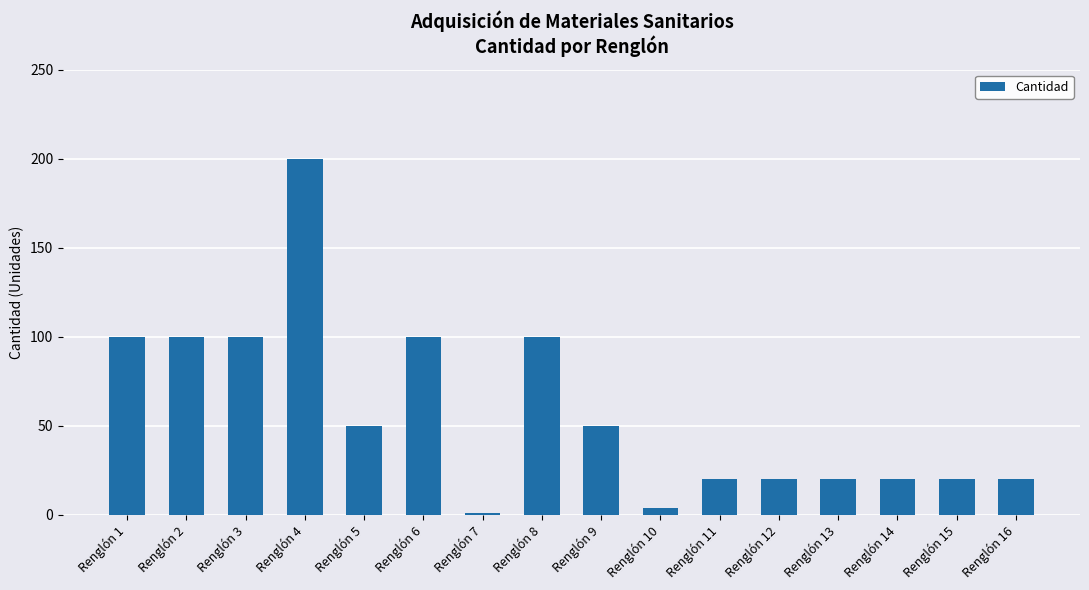

How many distinct data groups are displayed?

1